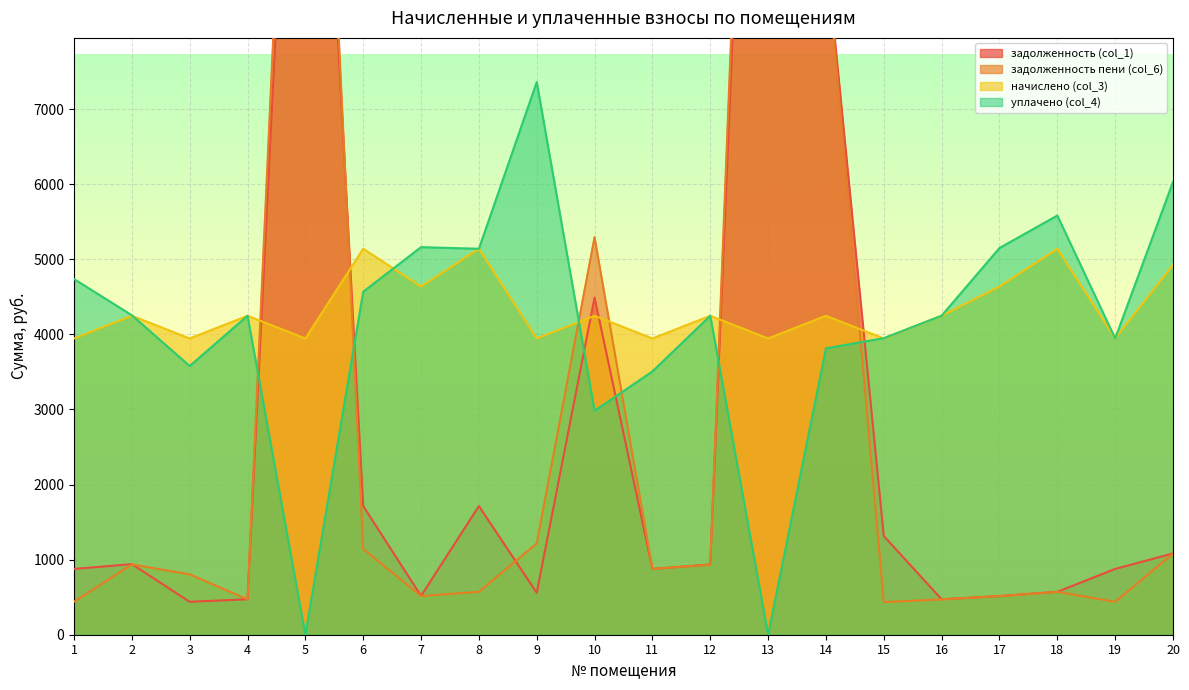

At 7, list the series in order from largest to smallest.

уплачено (col_4), начислено (col_3), задолженность (col_1), задолженность пени (col_6)